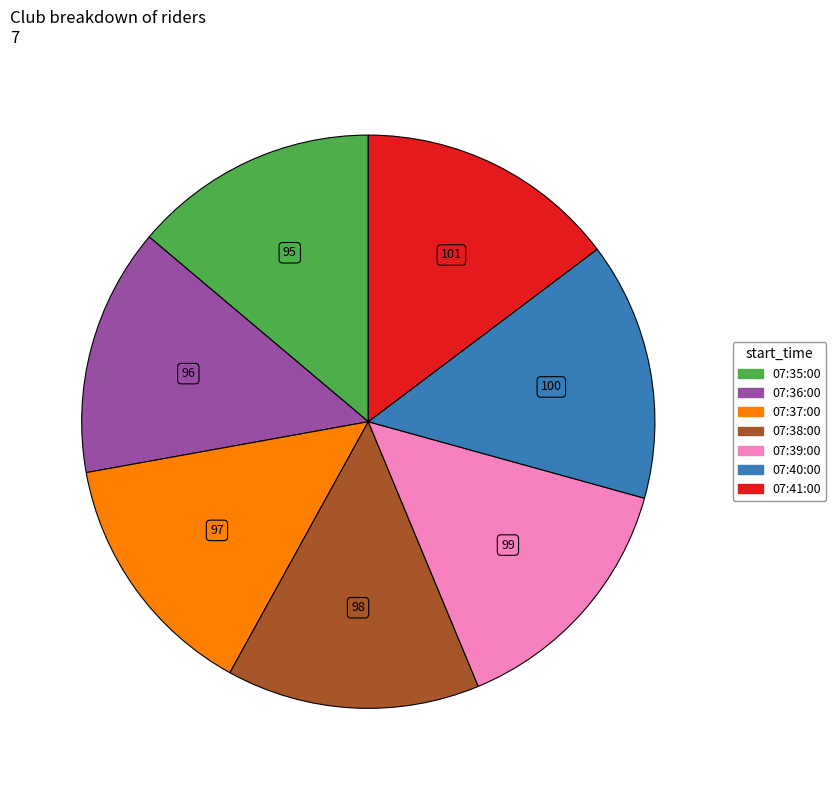

Does 07:41:00 represent more than half of the total?

No